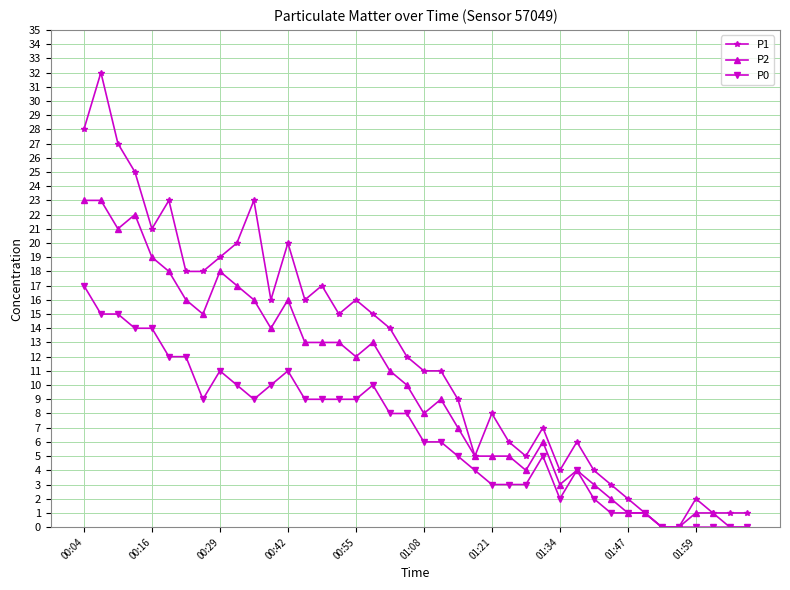

True or false: P2 has more than 0 interior local peaks.

True